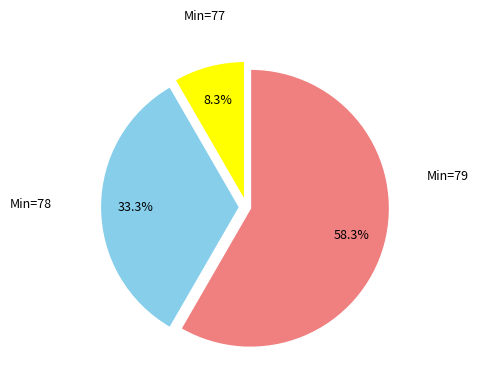

Does any single category account for the majority?

Yes